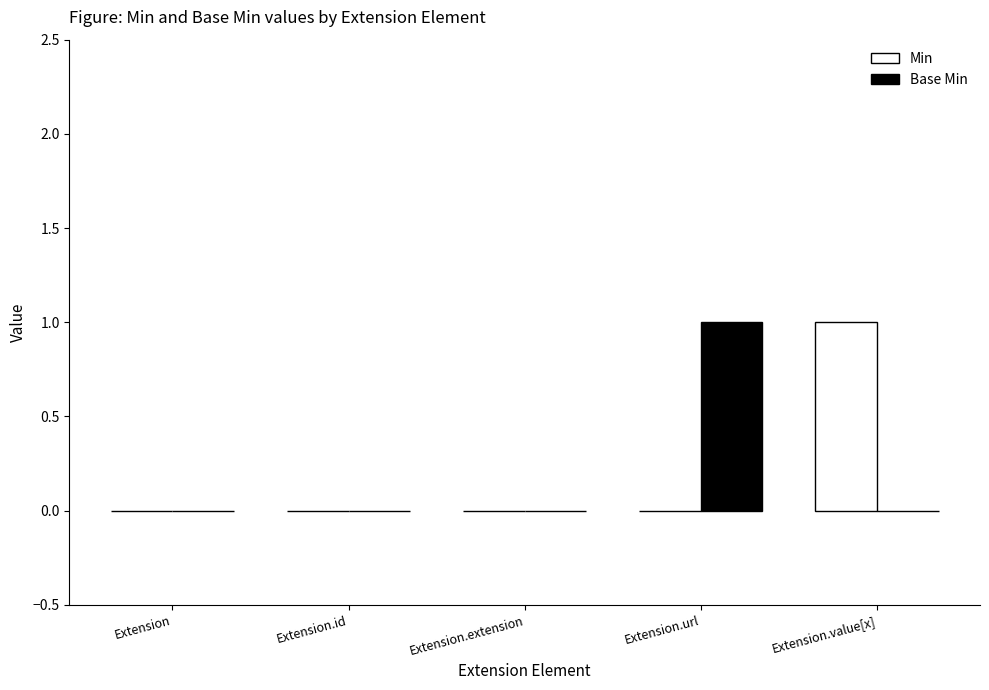

What are all the series names shown in the legend?

Min, Base Min